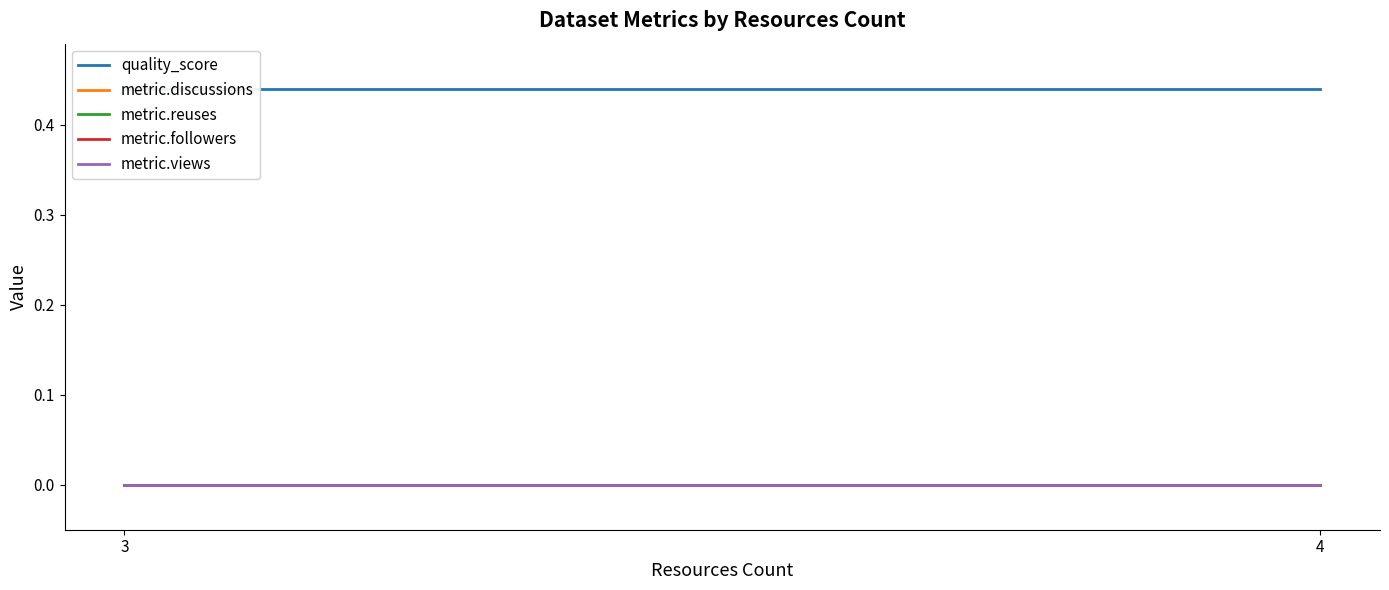

Where is quality_score nearest to the value 0?

3